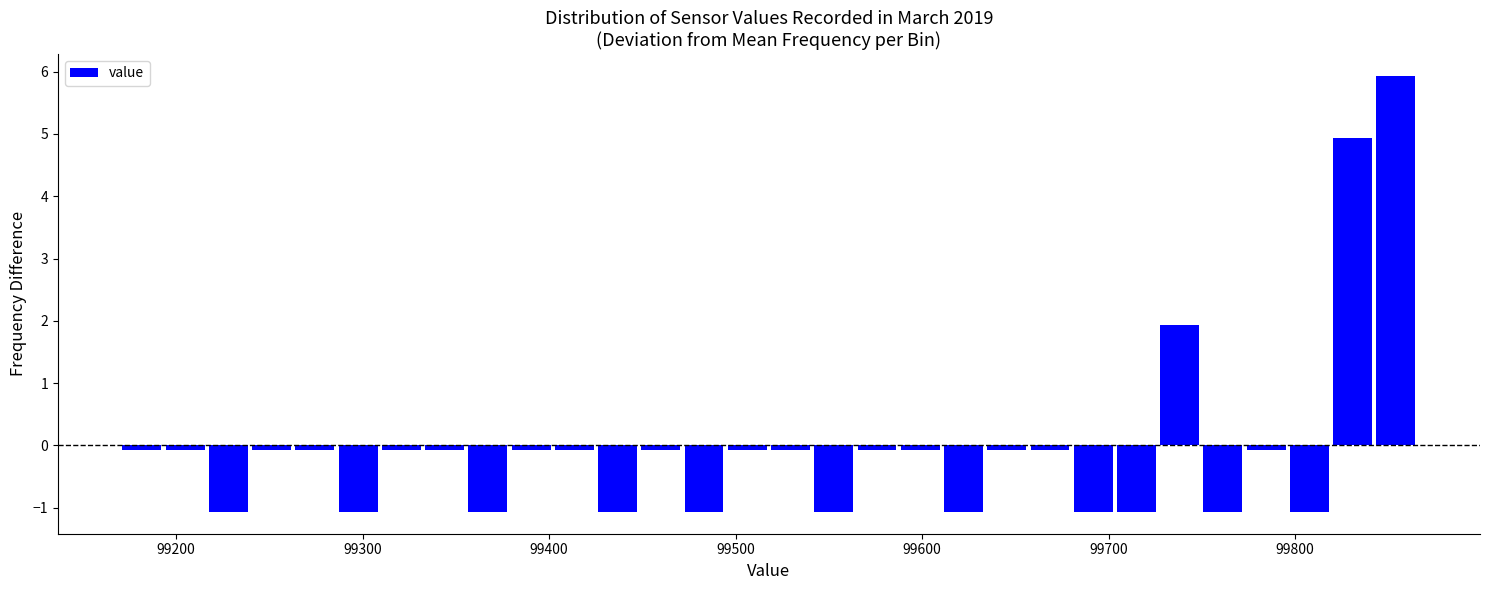

Read against the x-axis, roughly where is the centre of the tallest bar?

99850